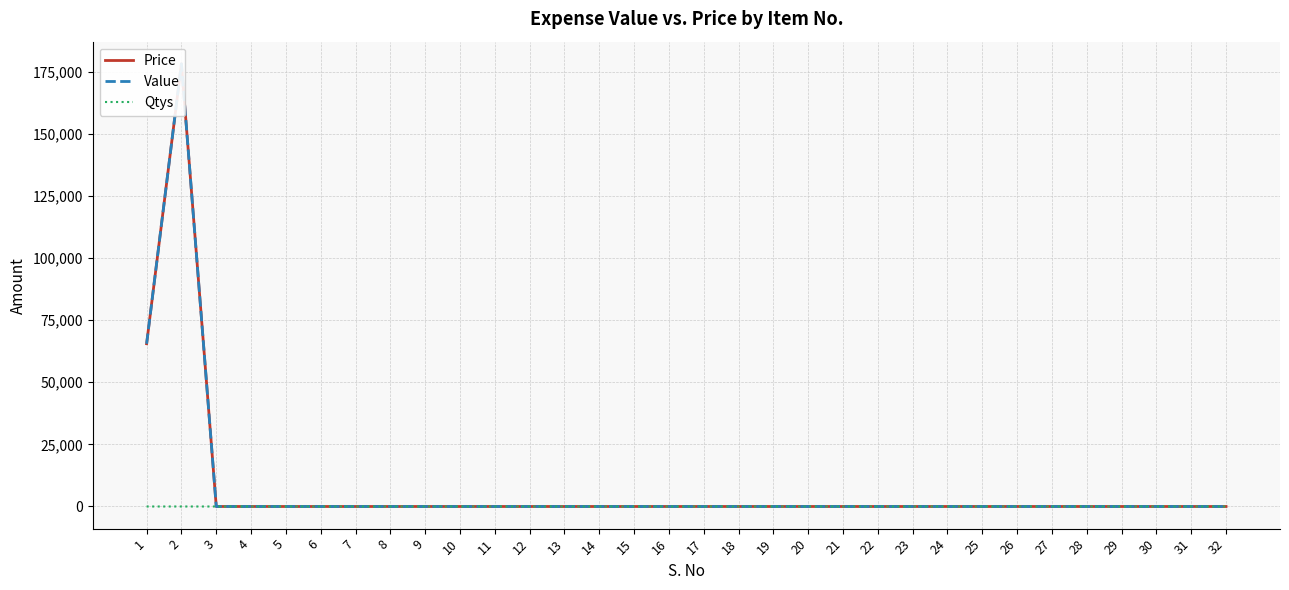

What are all the series names shown in the legend?

Price, Value, Qtys